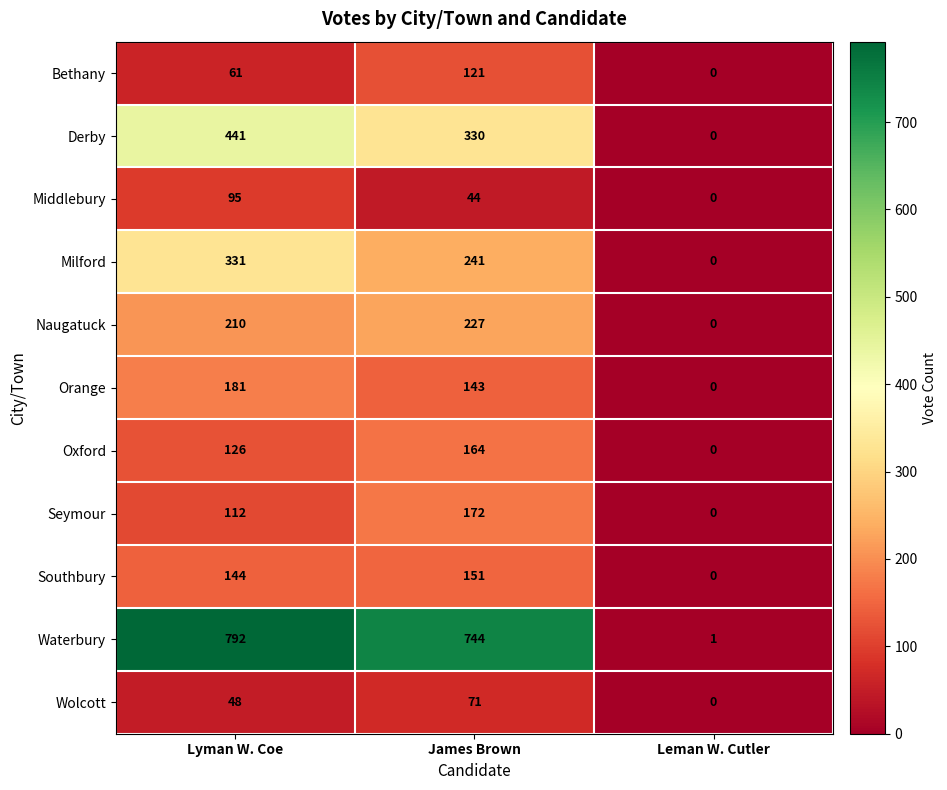

Which series has the largest range (max minus min)?

Waterbury